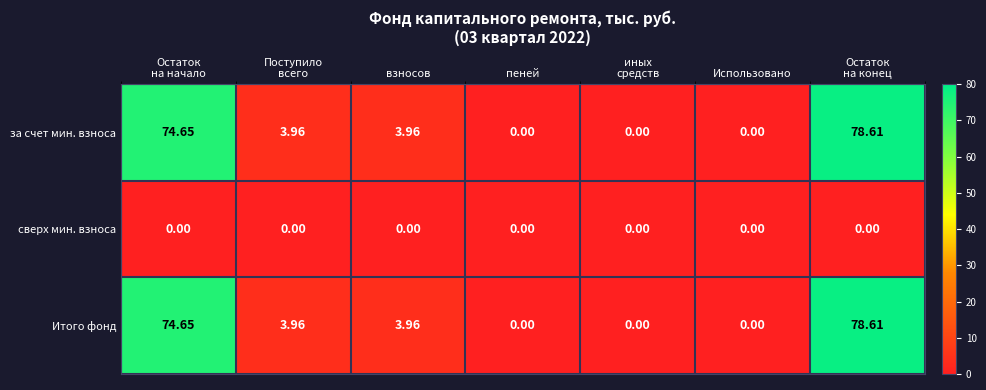

How many categories are shown in the chart?

7